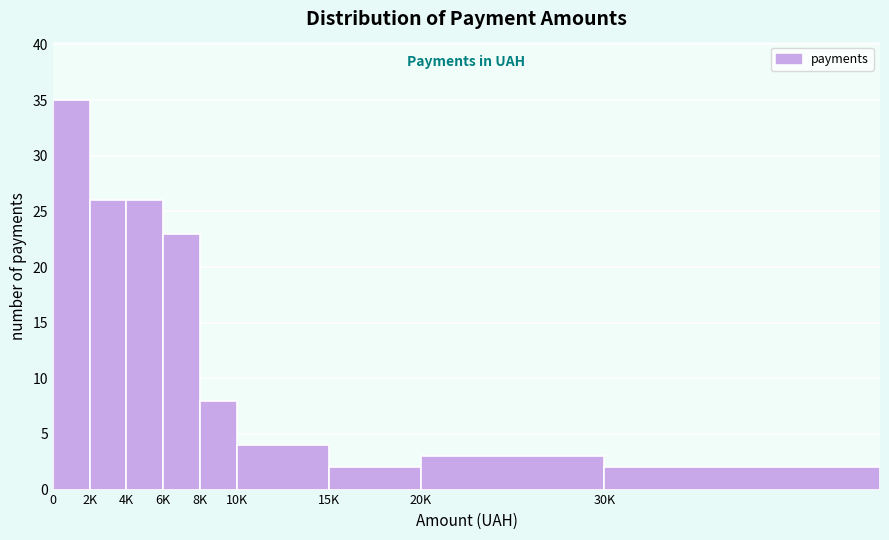

Reading left to right, extract all data points from this chart.

0=35	2K=26	4K=26	6K=23	8K=8	10K=4	15K=2	20K=3	30K=2